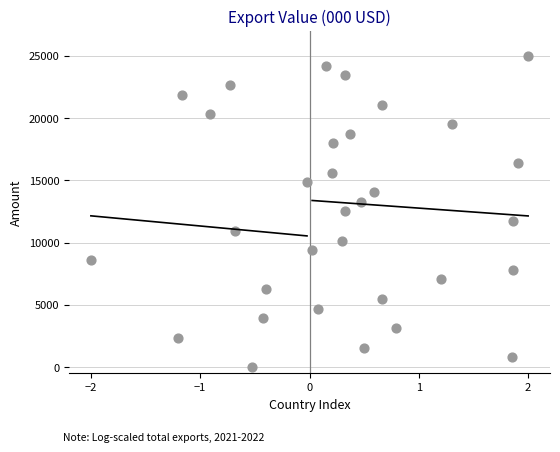

What is the range of Y values (max minus min)?

25000.0